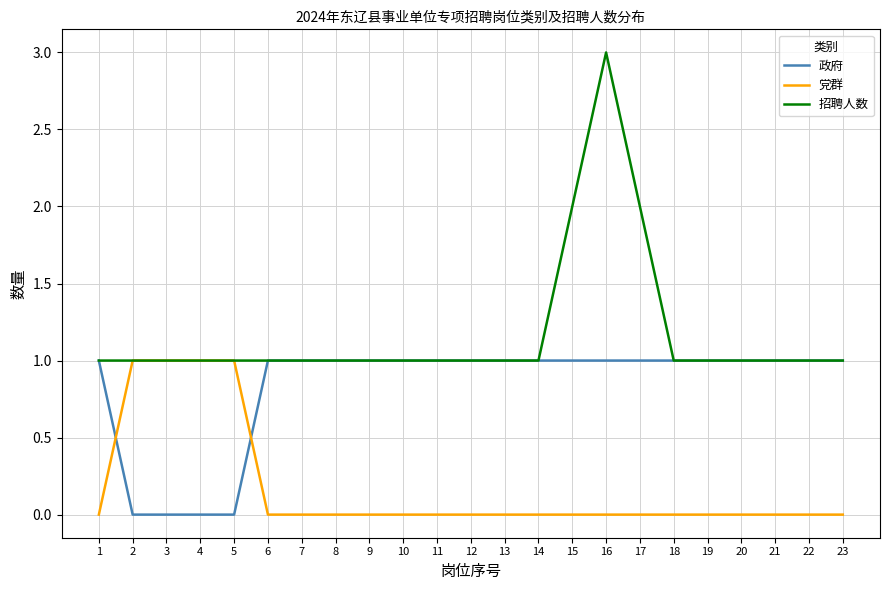

Reading left to right, list all the values displayed in this chart.

政府: 1=1	2=0	3=0	4=0	5=0	6=1	7=1	8=1	9=1	10=1	11=1	12=1	13=1	14=1	15=1	16=1	17=1	18=1	19=1	20=1	21=1	22=1	23=1
党群: 1=0	2=1	3=1	4=1	5=1	6=0	7=0	8=0	9=0	10=0	11=0	12=0	13=0	14=0	15=0	16=0	17=0	18=0	19=0	20=0	21=0	22=0	23=0
招聘人数: 1=1	2=1	3=1	4=1	5=1	6=1	7=1	8=1	9=1	10=1	11=1	12=1	13=1	14=1	15=2	16=3	17=2	18=1	19=1	20=1	21=1	22=1	23=1